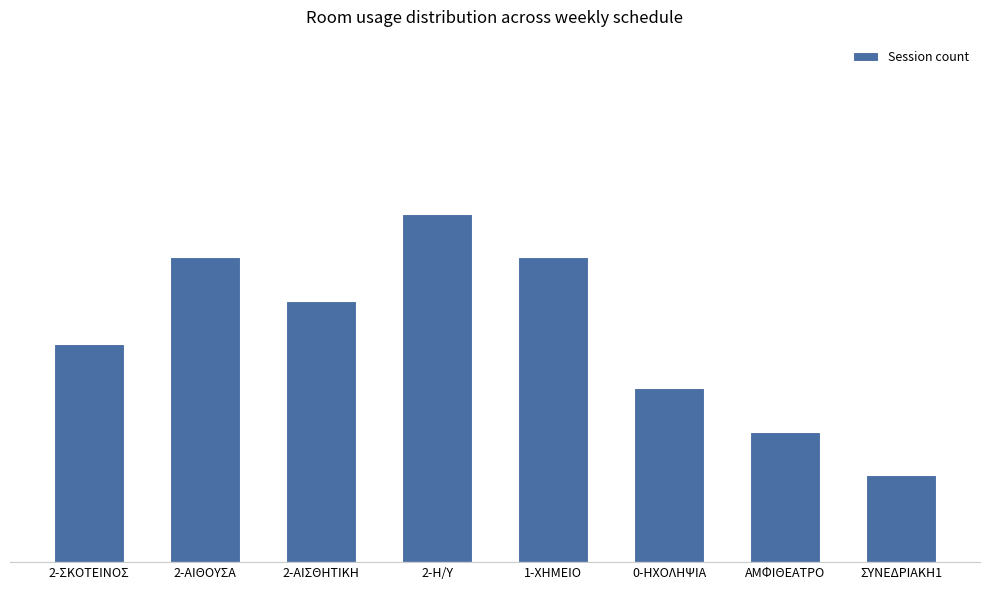

Does the chart contain any negative values?

No